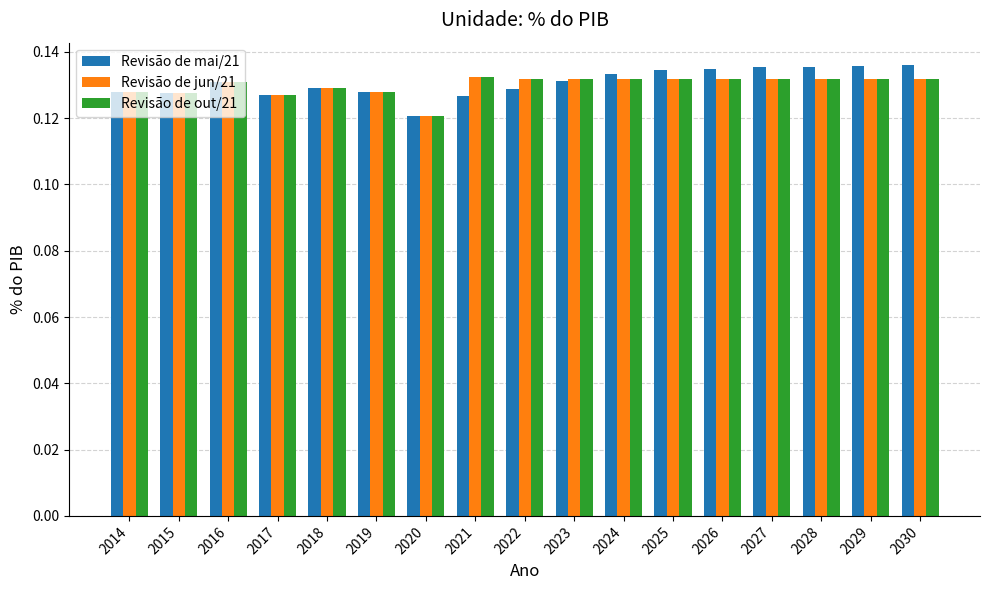

The value of Revisão de jun/21 at 2016 is 0.0. True or false?

False